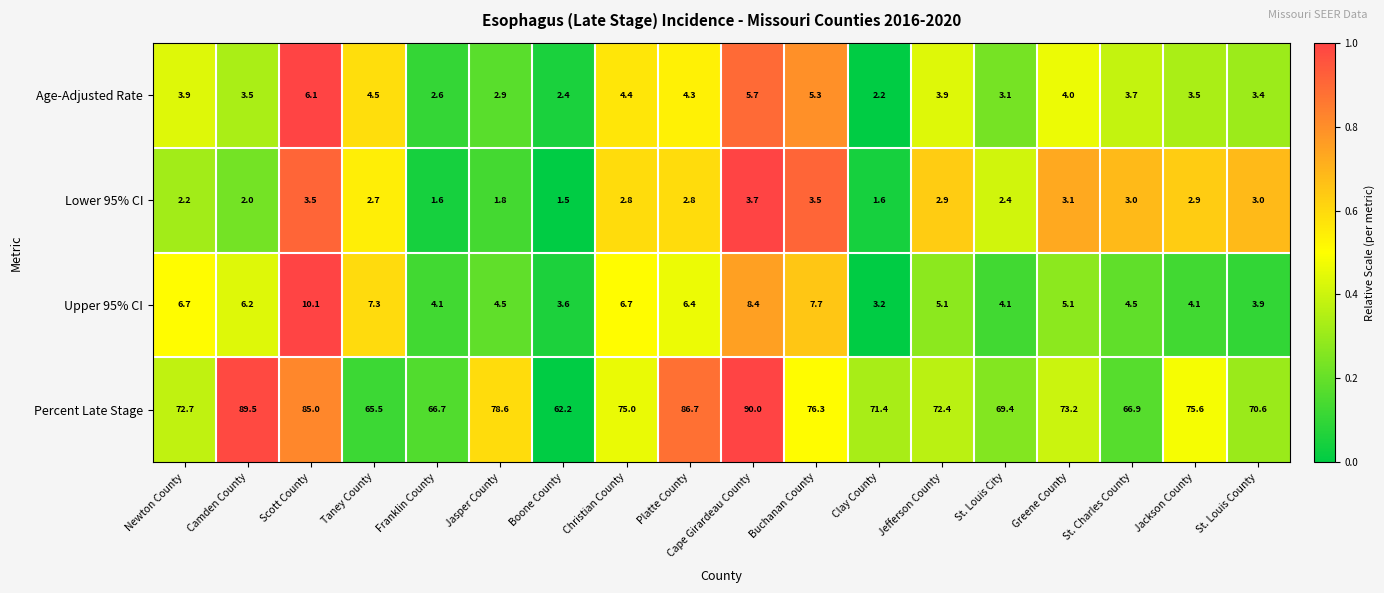

Is it true that Upper 95% CI equals 6.2 at Camden County?

True